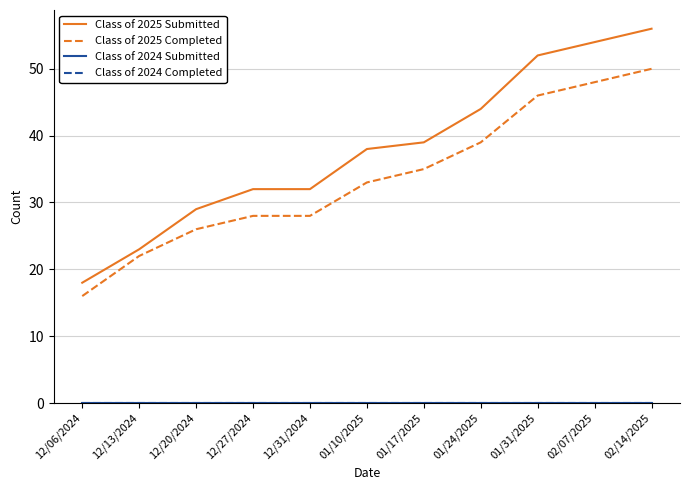

The Class of 2024 Completed series shows 0 at 12/20/2024. True or false?

True